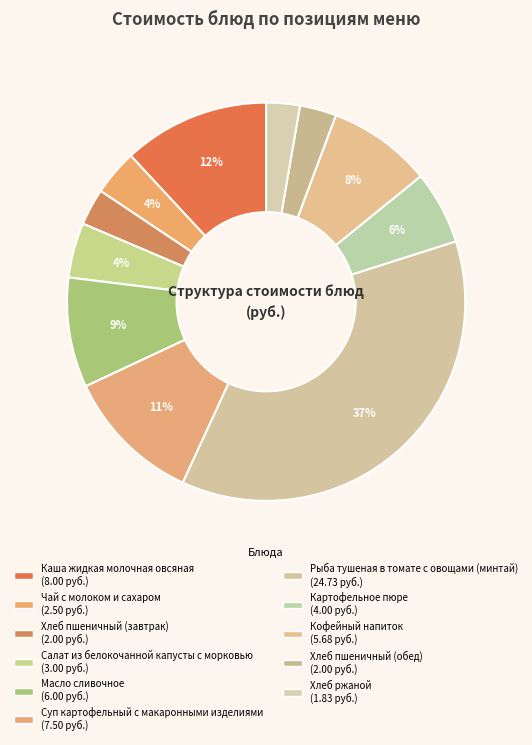

Which category has the biggest portion of the pie?

Рыба тушеная в томате с овощами (минтай)